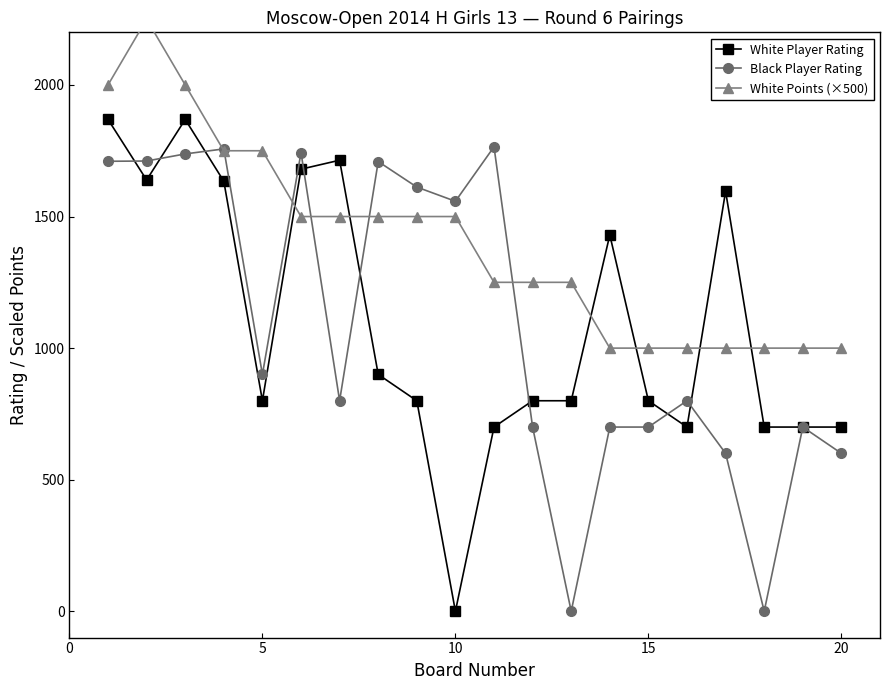

What is the value of the Black Player Rating point at the 5th from the left?

900